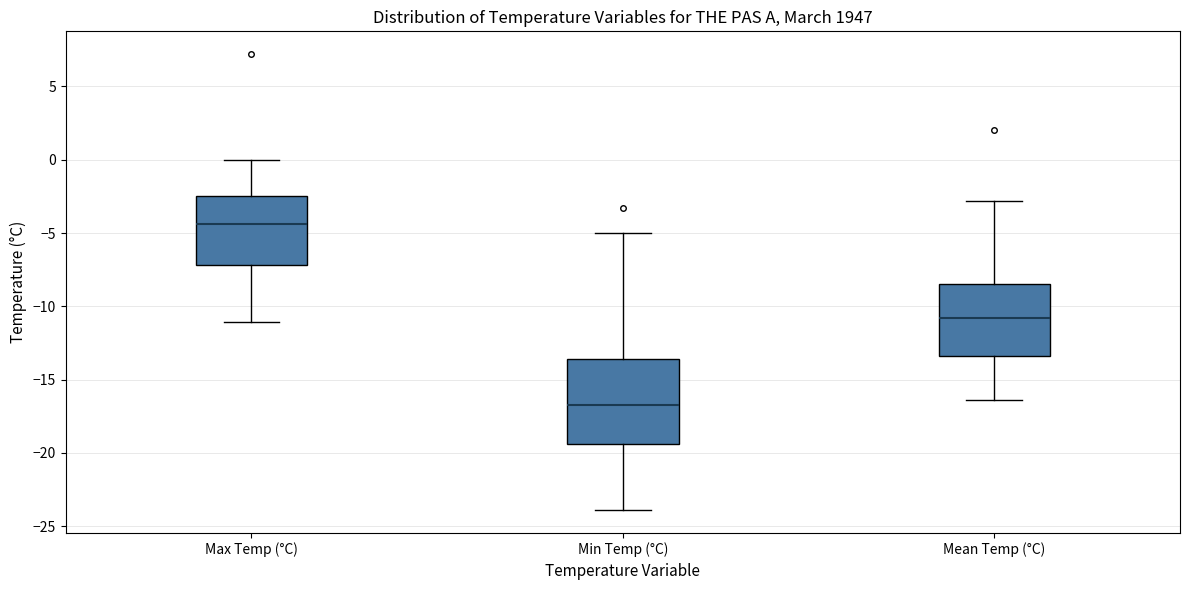

Reading left to right, transcribe this box plot: for each box, give where its median line is, the range the box spans, and where its two whiskers end, as read against the y-axis. The values are not printed on the chart, so give them approximately, as read against the axis.

Max Temp (°C): median -4.5, box -7.0 to -2.5, whiskers -11.0 to 0.0
Min Temp (°C): median -16.5, box -19.5 to -13.5, whiskers -24.0 to -5.0
Mean Temp (°C): median -11.0, box -13.5 to -8.5, whiskers -16.5 to -3.0